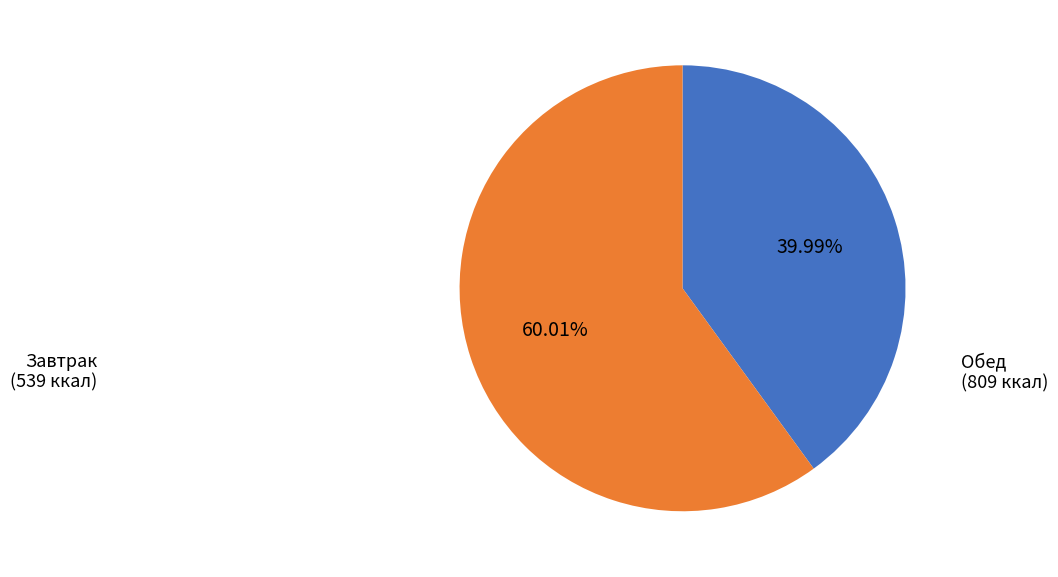

What is the smallest slice in the pie chart?

Завтрак